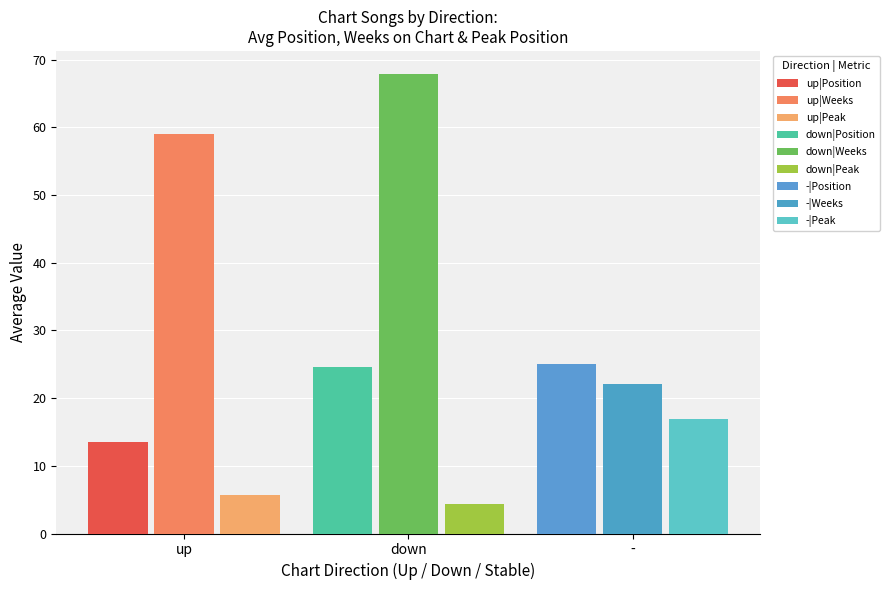

Which category has the highest value in the down series?

Avg Weeks on Chart